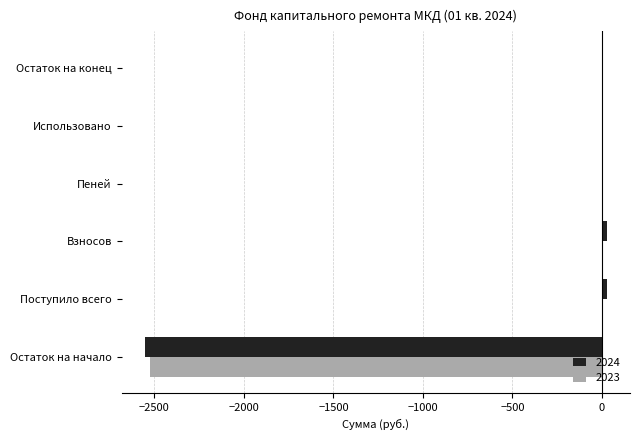

What is the total value across all series at Остаток на начало?

-5080.9